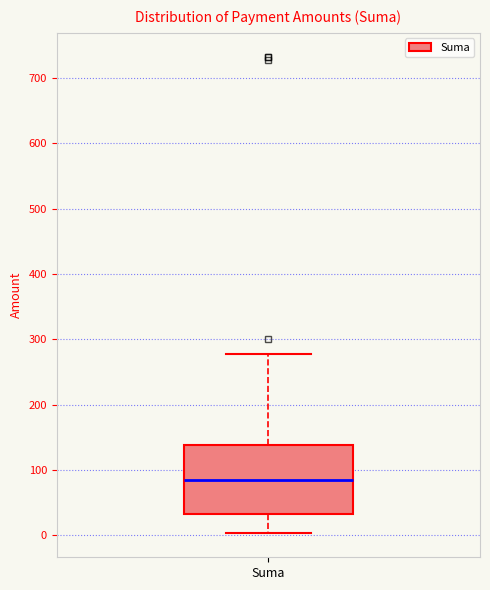

Where does the upper whisker of the box for Suma end on the y-axis? The values are not printed on the chart, so give them approximately, as read against the axis.

280